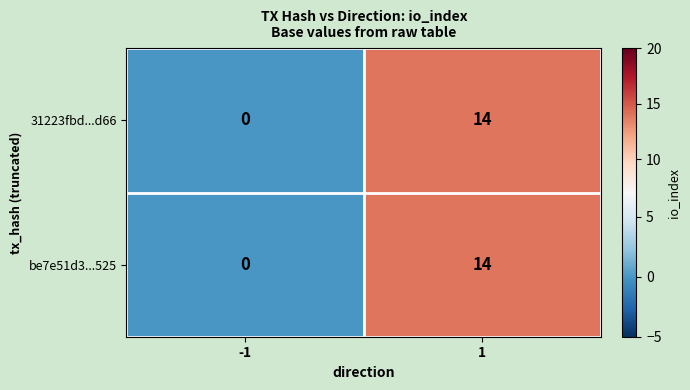

How many values in the 31223fbd...d66 series are below 14?

1